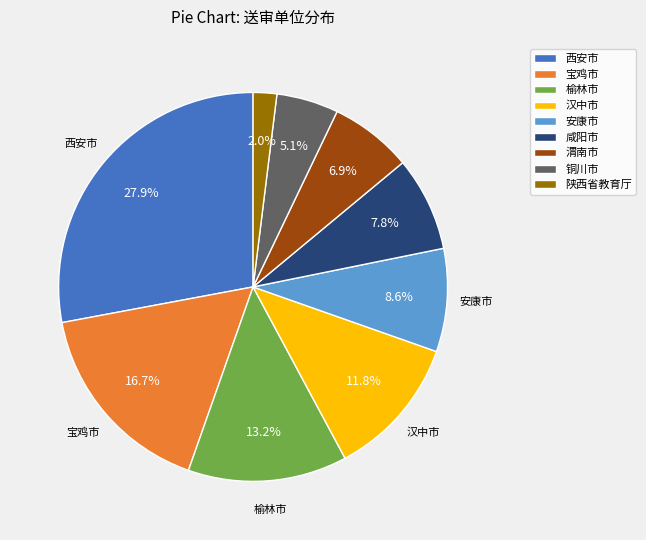

Is 咸阳市 the majority of the pie?

No